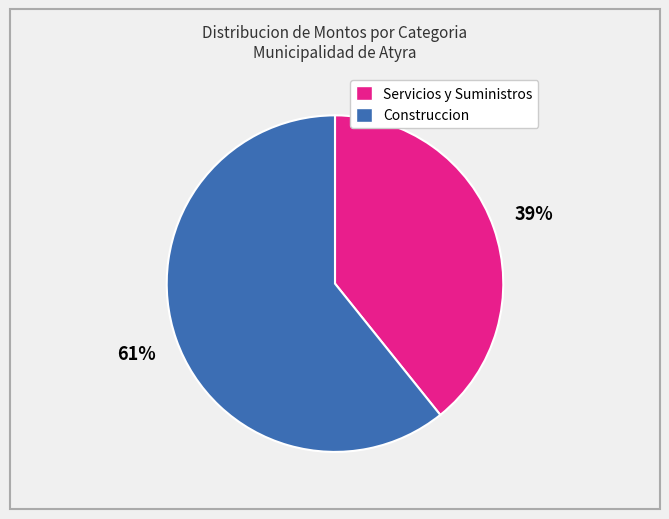

Count the number of slices in the pie.

2